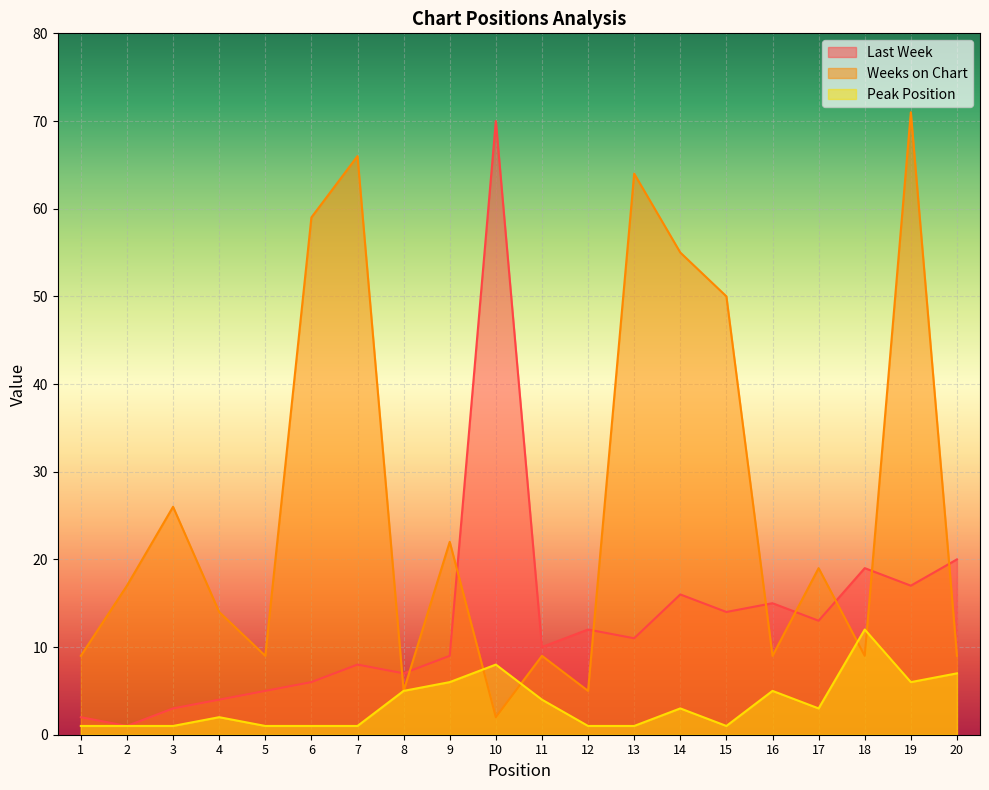

Reading left to right, extract all data points from this chart.

Last Week: 1=2	2=1	3=3	4=4	5=5	6=6	7=8	8=7	9=9	10=70	11=10	12=12	13=11	14=16	15=14	16=15	17=13	18=19	19=17	20=20
Weeks on Chart: 1=9	2=17	3=26	4=14	5=9	6=59	7=66	8=5	9=22	10=2	11=9	12=5	13=64	14=55	15=50	16=9	17=19	18=9	19=71	20=9
Peak Position: 1=1	2=1	3=1	4=2	5=1	6=1	7=1	8=5	9=6	10=8	11=4	12=1	13=1	14=3	15=1	16=5	17=3	18=12	19=6	20=7